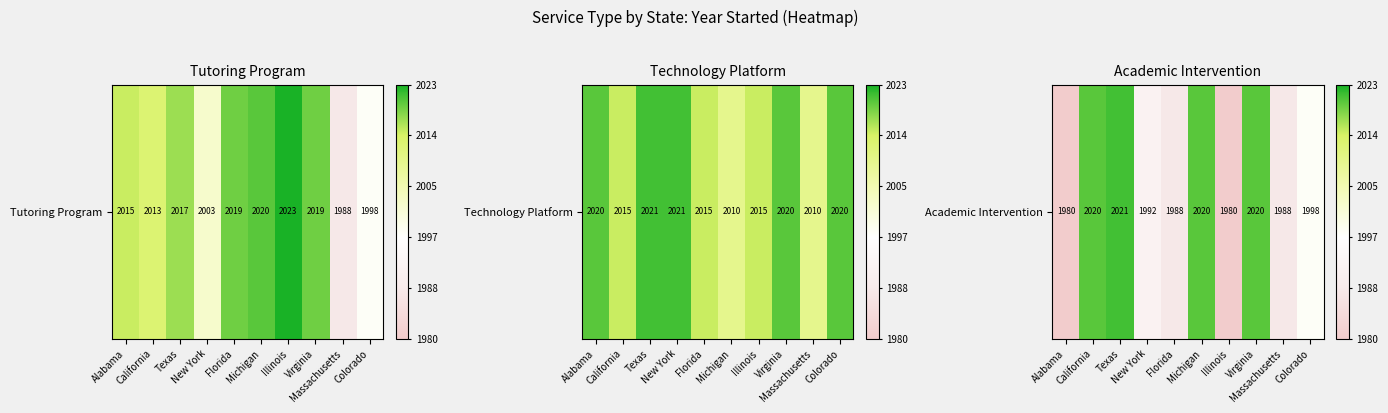

Where does the data first go above 1998?

California